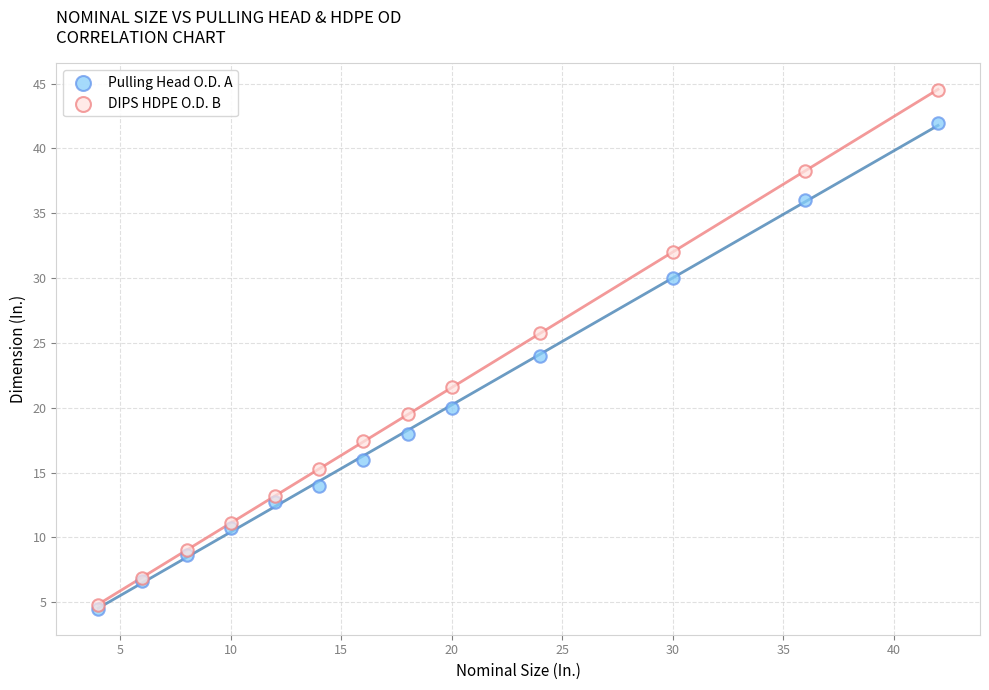

What are all the series names shown in the legend?

Pulling Head O.D. A, DIPS HDPE O.D. B